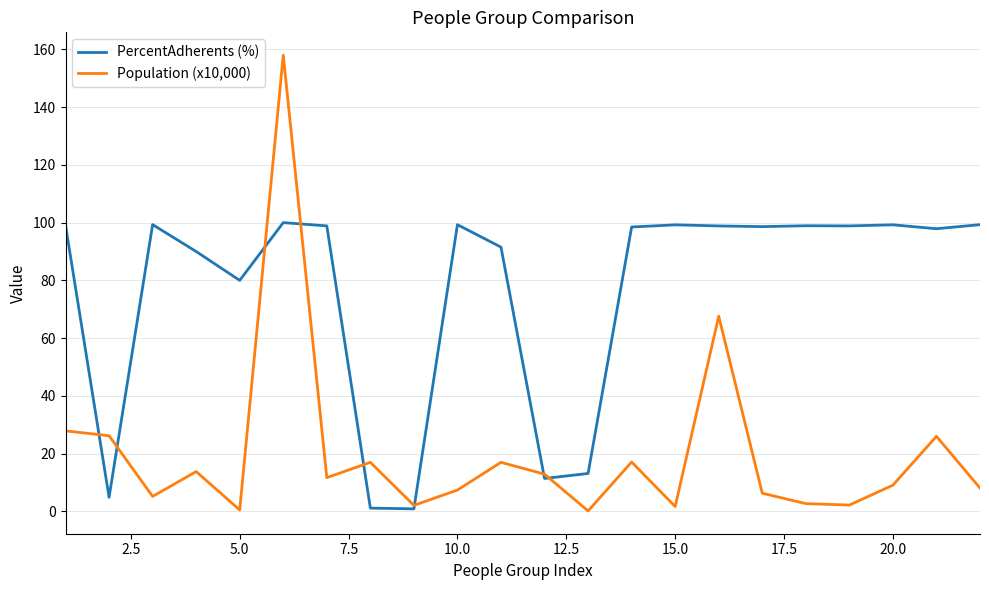

List the series in order of their overall mean, lowest first.

Population (x10,000), PercentAdherents (%)